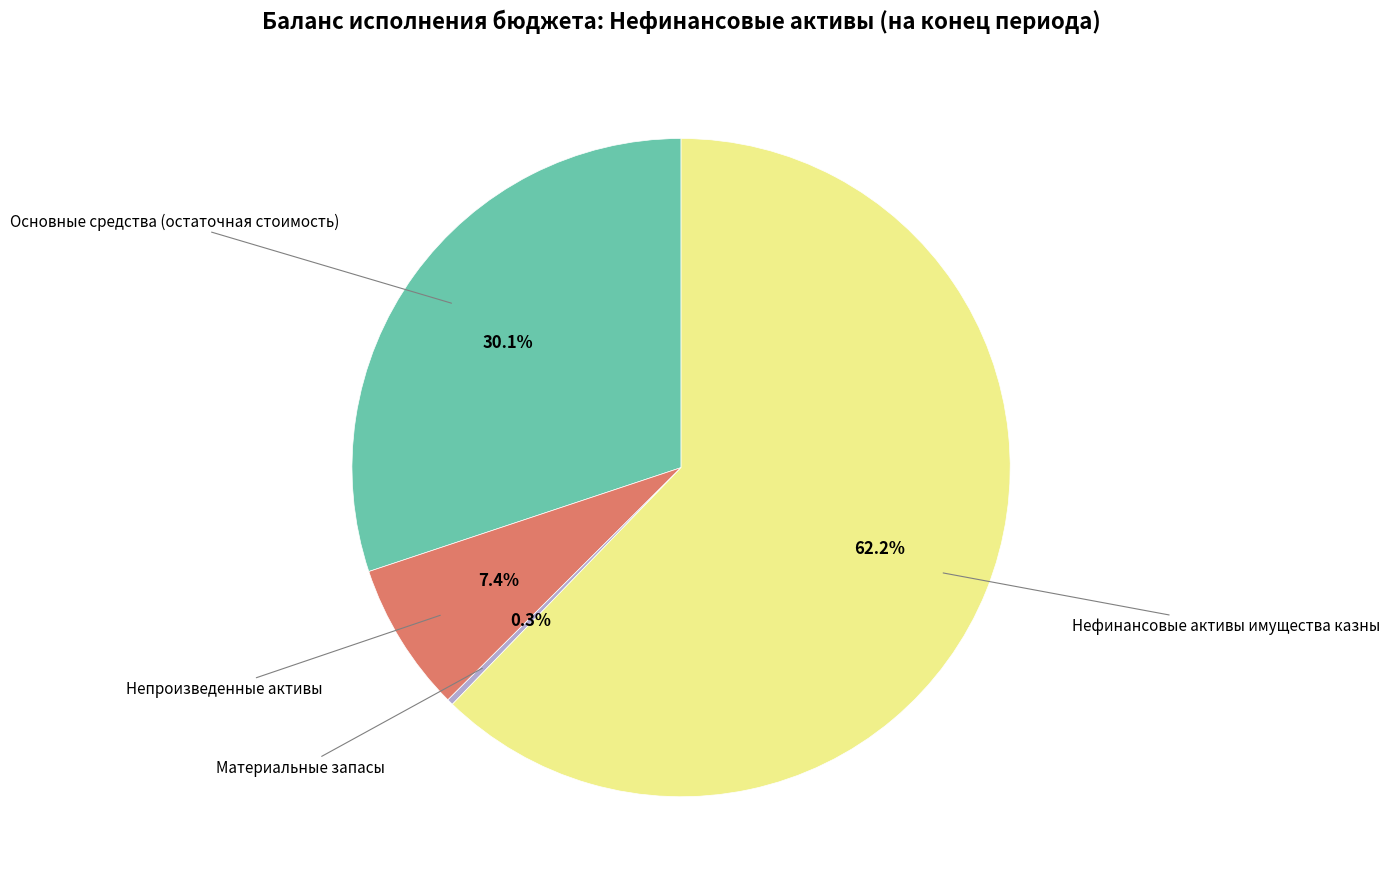

What portion of the pie excludes Основные средства (остаточная стоимость)?

69.9%